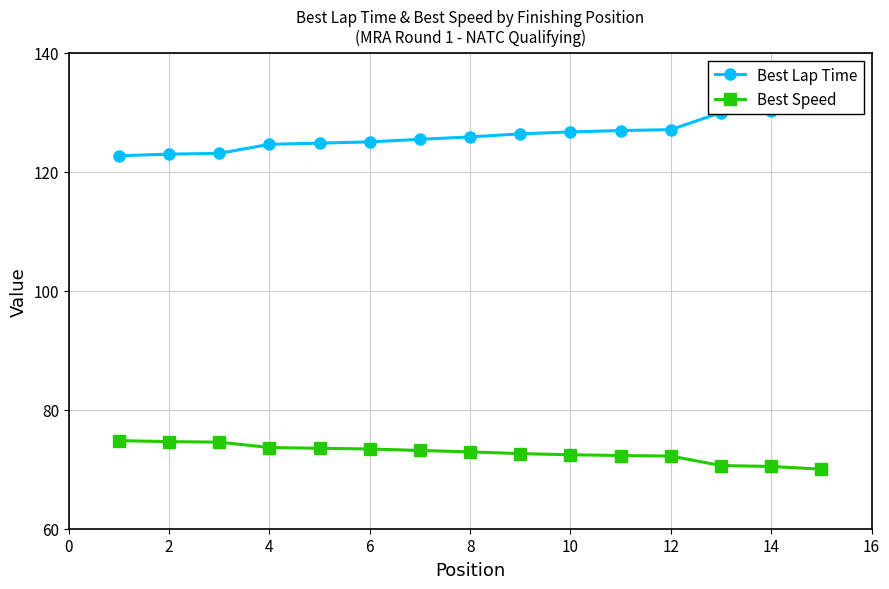

List the series in order of their overall mean, highest first.

Best Lap Time, Best Speed